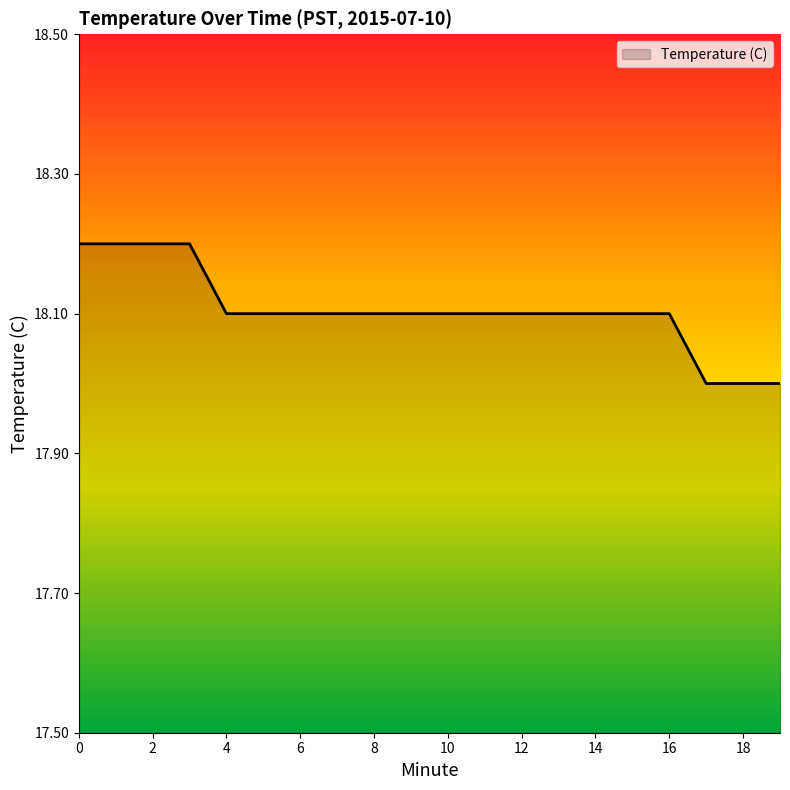

What is the smallest value displayed?

18.0